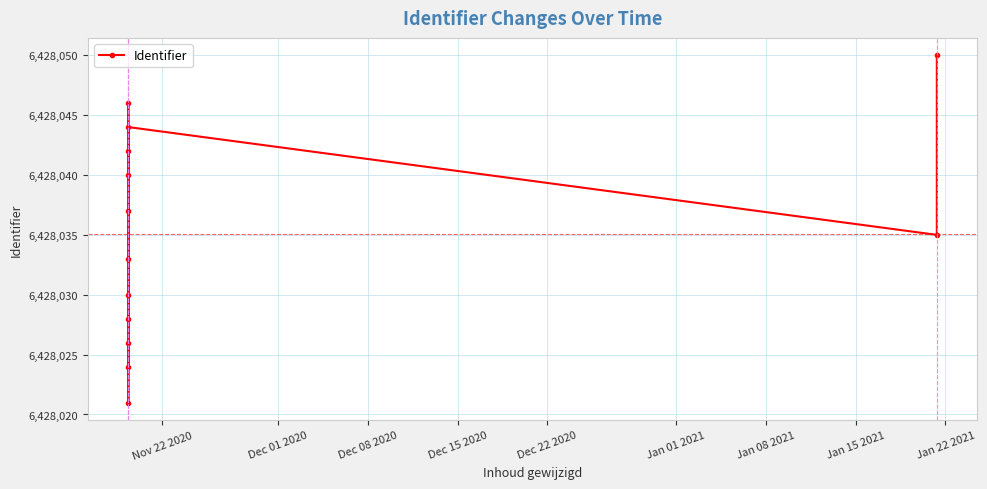

How many points are lower than both their immediate neighbors (excluding endpoints)?

2